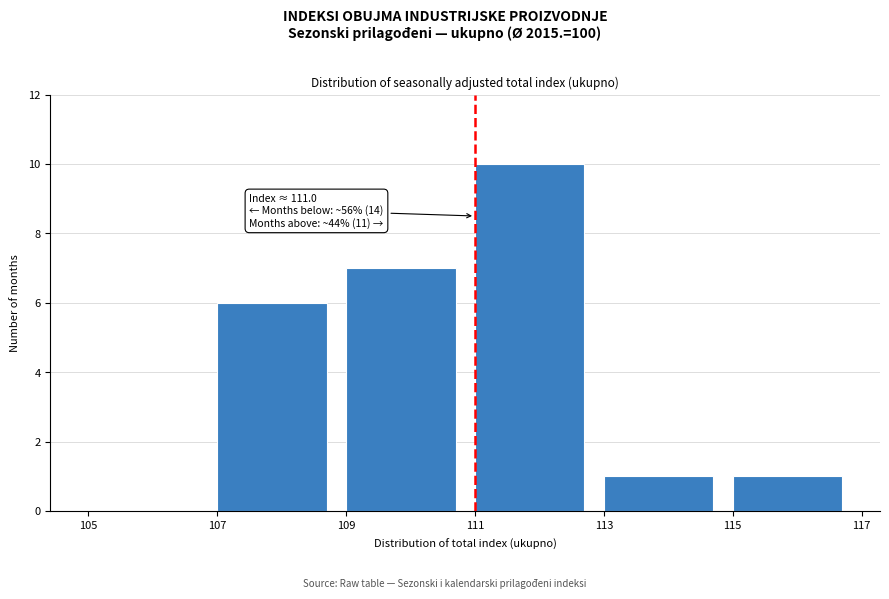

Which range on the x-axis has the tallest bar?

111 to 113